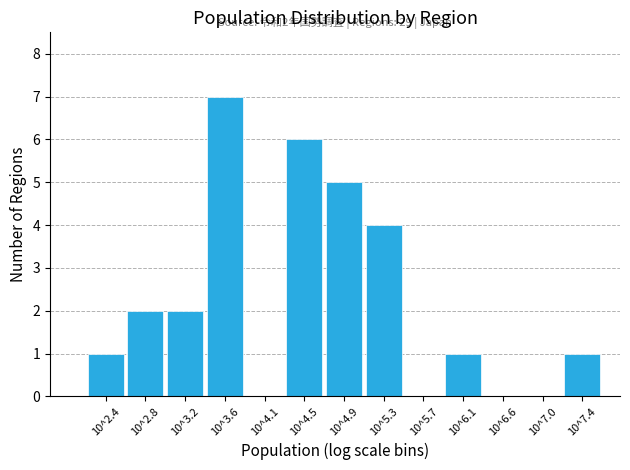

Reading left to right, list all the values displayed in this chart.

10^2.4=1	10^2.8=2	10^3.2=2	10^3.6=7	10^4.1=0	10^4.5=6	10^4.9=5	10^5.3=4	10^5.7=0	10^6.1=1	10^6.6=0	10^7.0=0	10^7.4=1